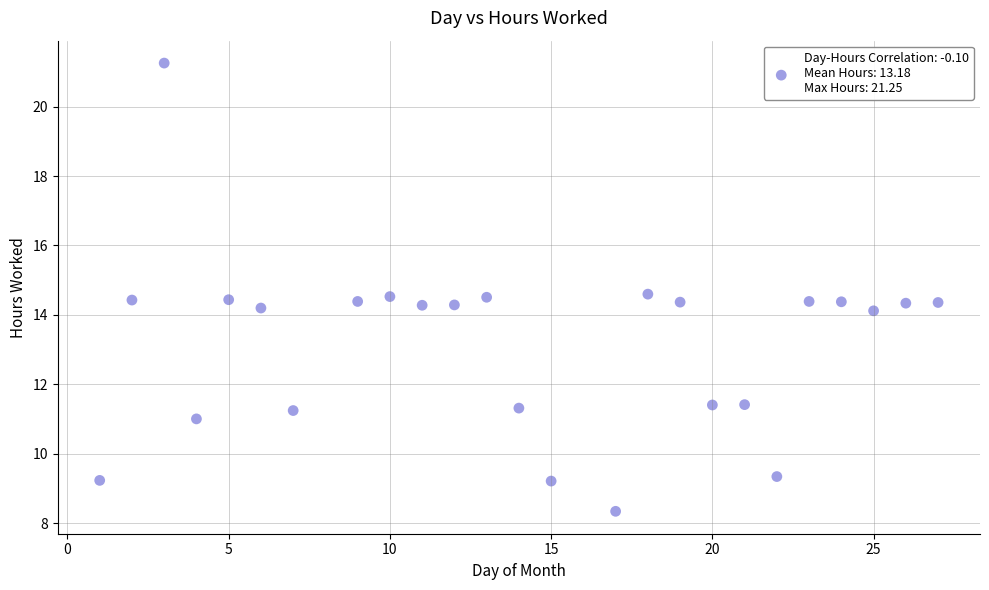

What is the range of Y values (max minus min)?

12.9